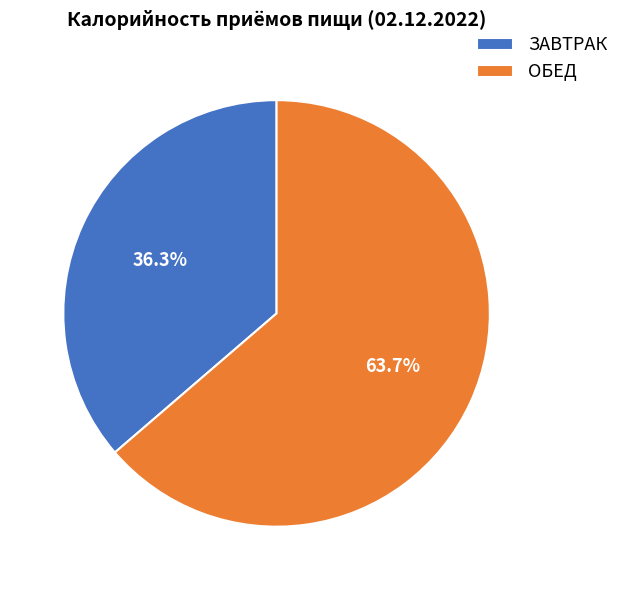

What percentage do ОБЕД and ЗАВТРАК together represent?

100.0%